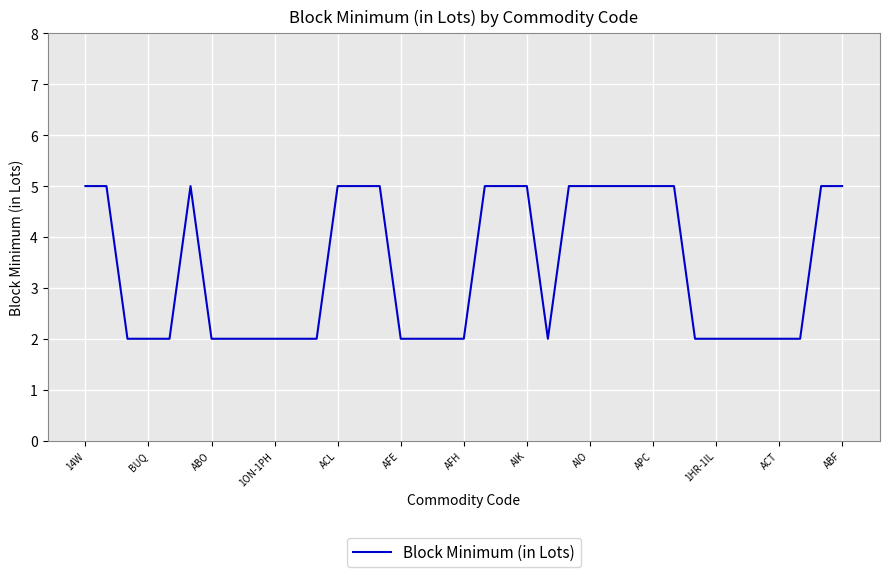

What is the maximum value shown in the chart?

5